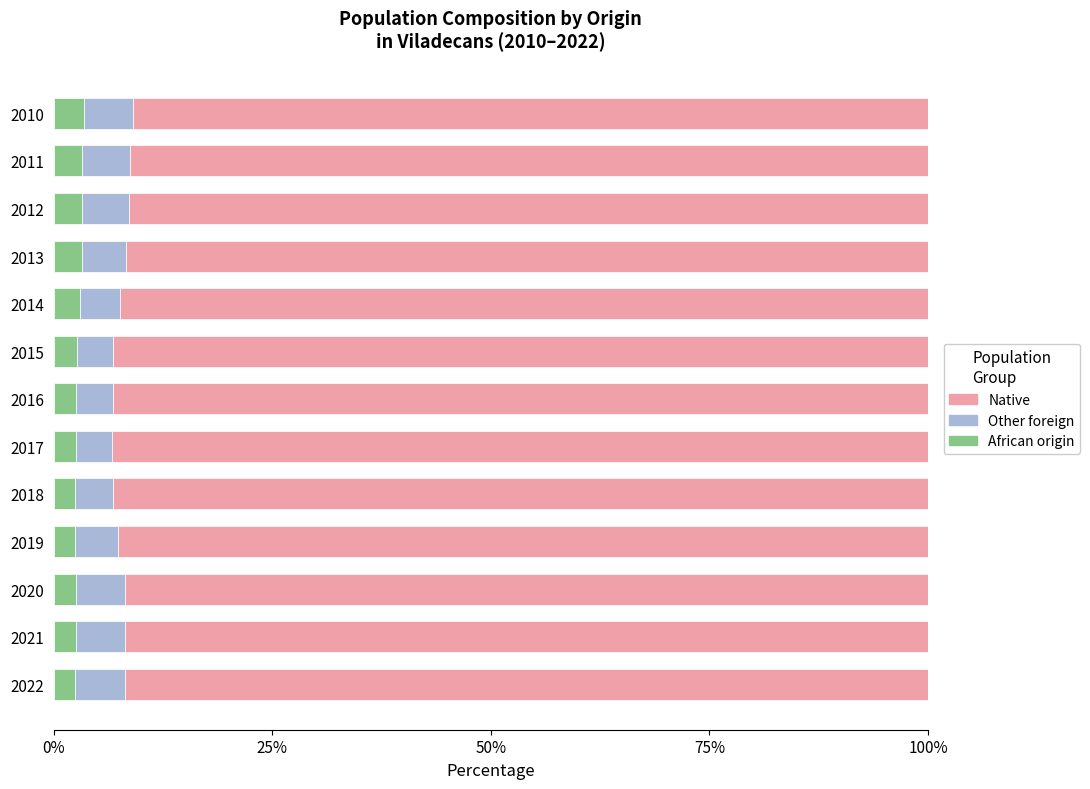

What is the sum of the African origin values at 2020 and 2013?

5.8